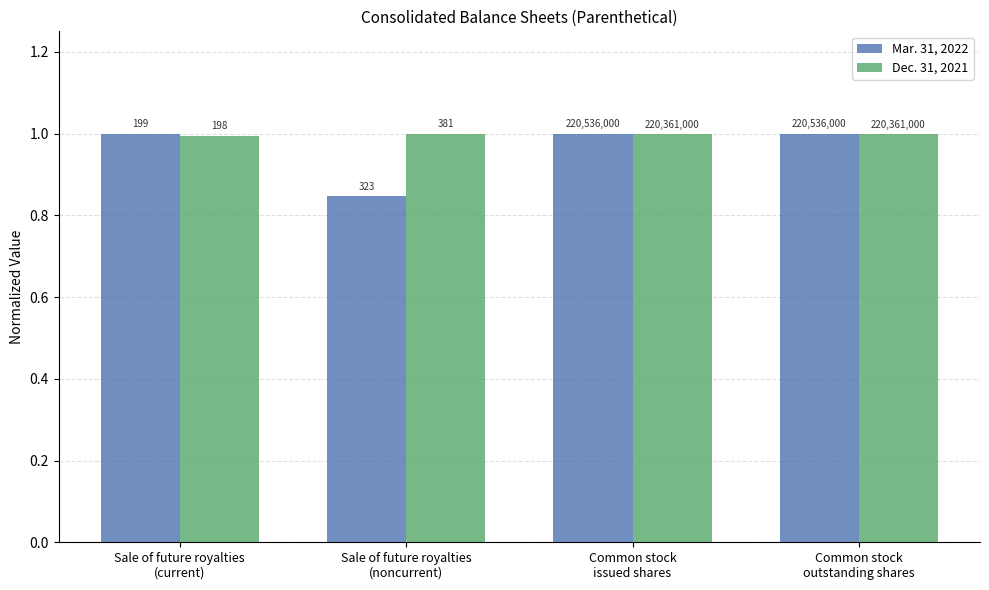

Which series has the largest total across all categories?

Dec. 31, 2021